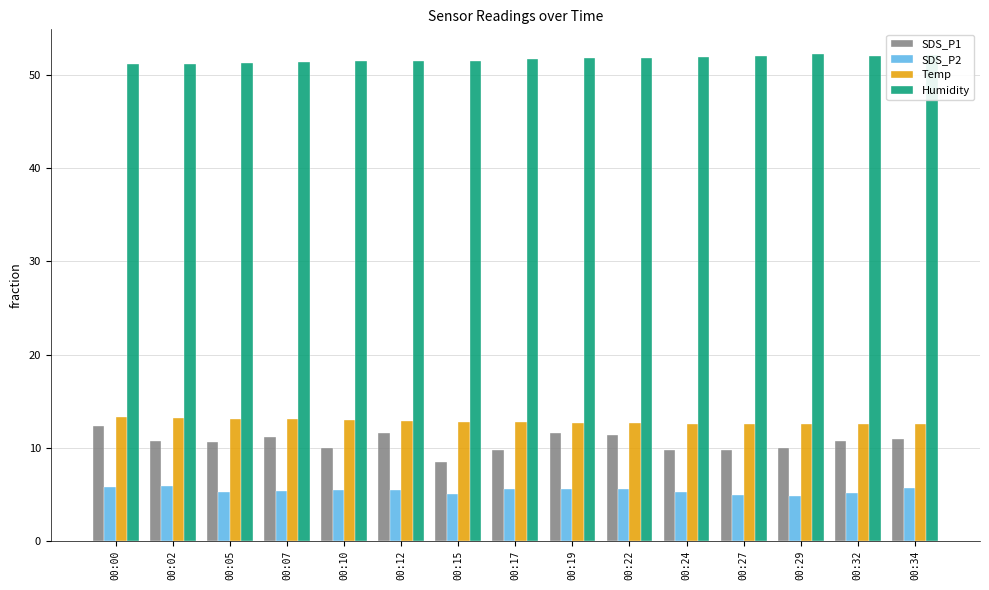

Are the bars grouped side by side (vs. stacked)?

Yes